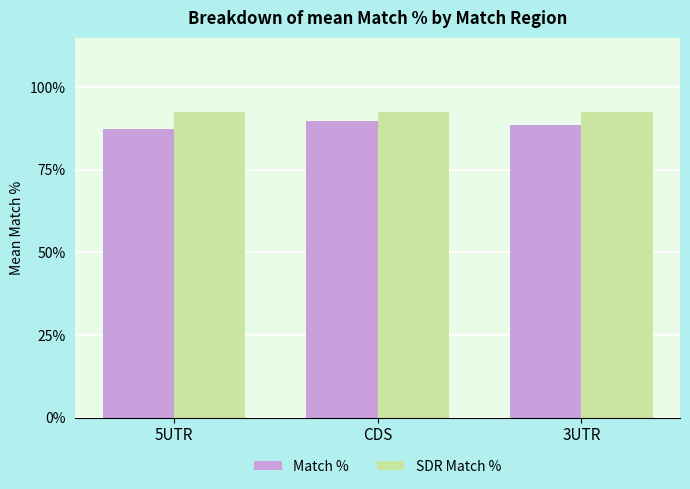

What value does the Match % series have at 3UTR?

88.8